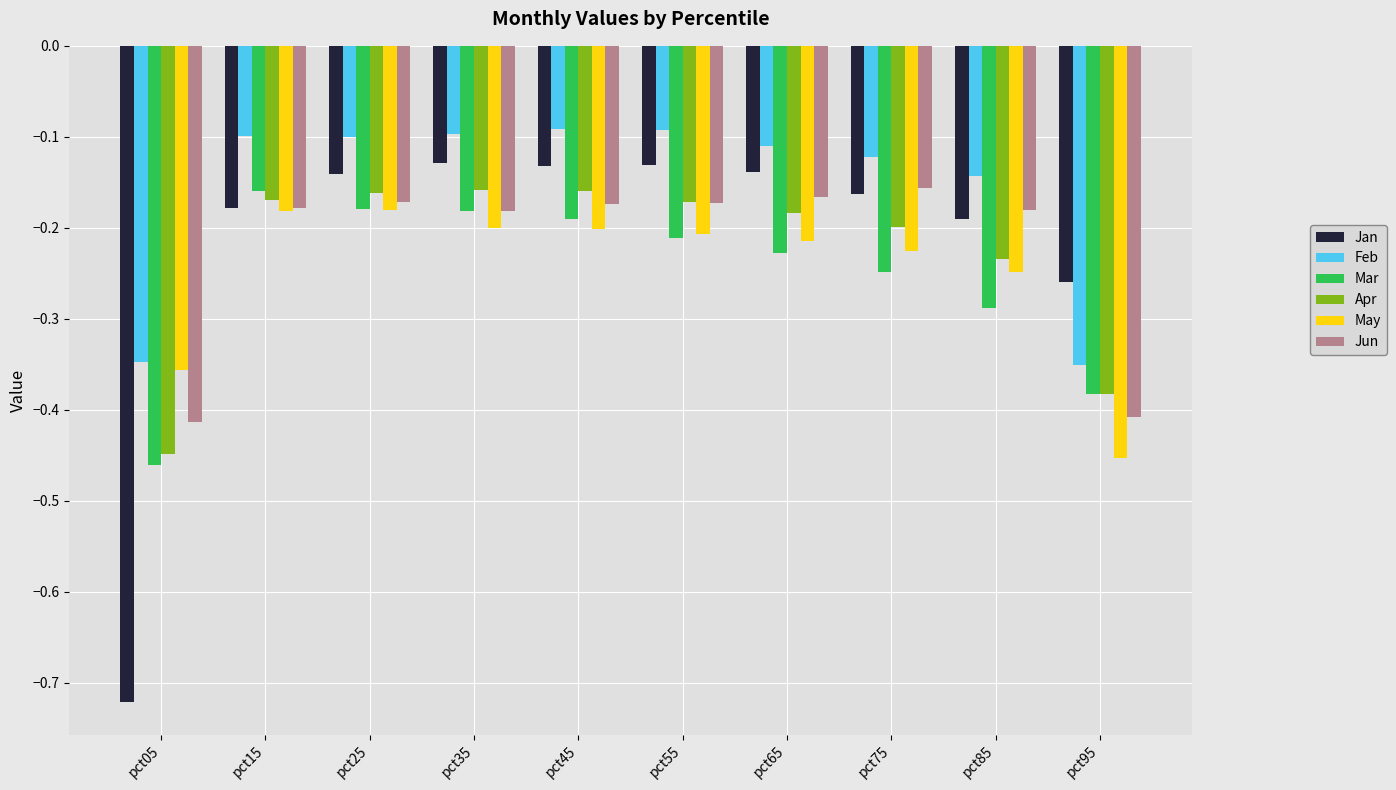

Which series has the largest total across all categories?

Feb